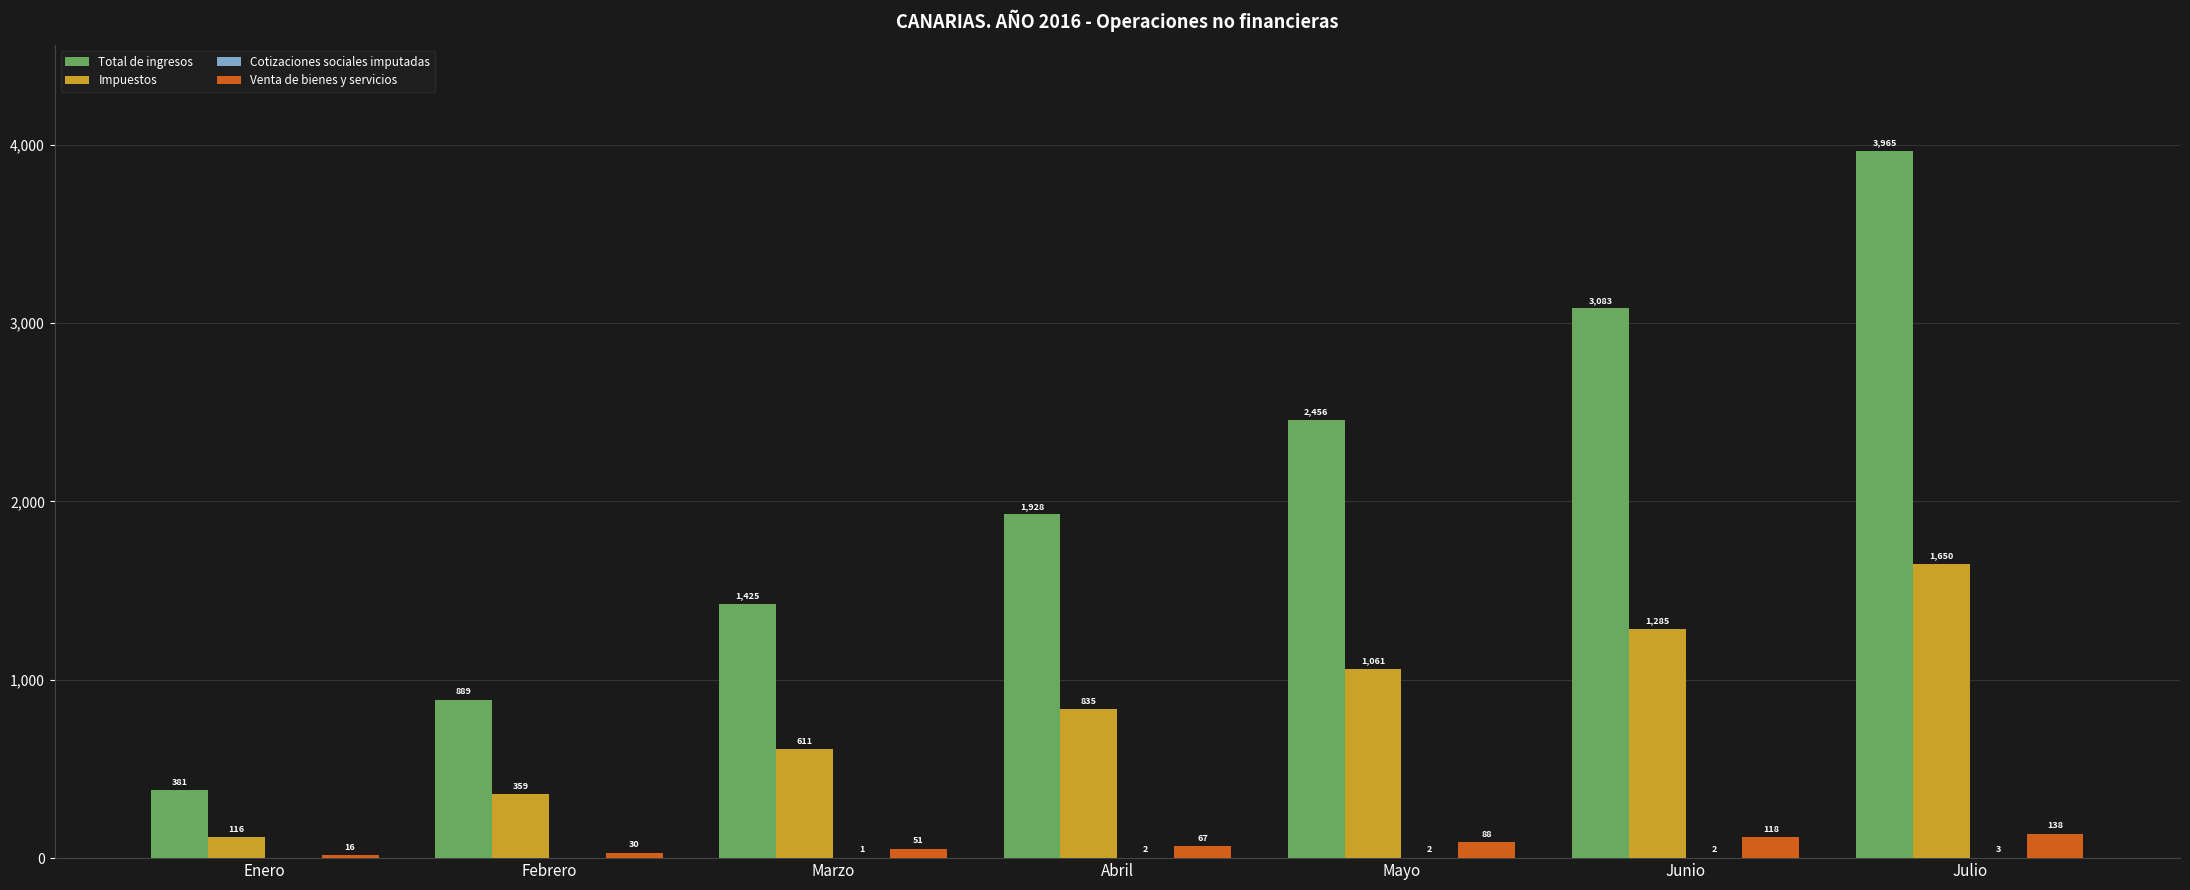

What is the sum of the Impuestos values at Marzo and Febrero?

970